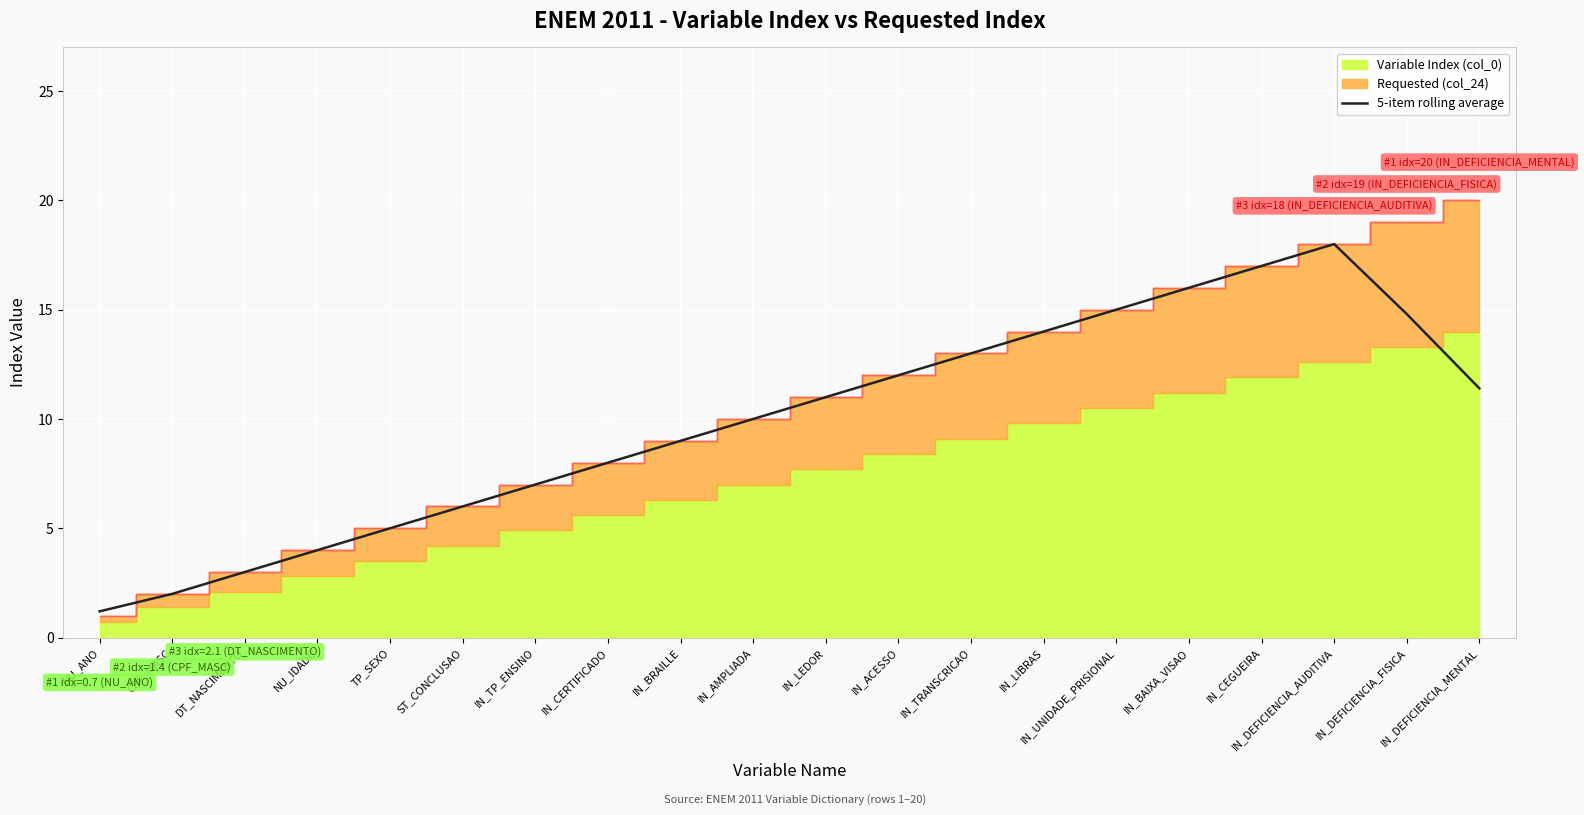

Is it true that 5-item rolling average equals 9.0 at IN_BRAILLE?

True